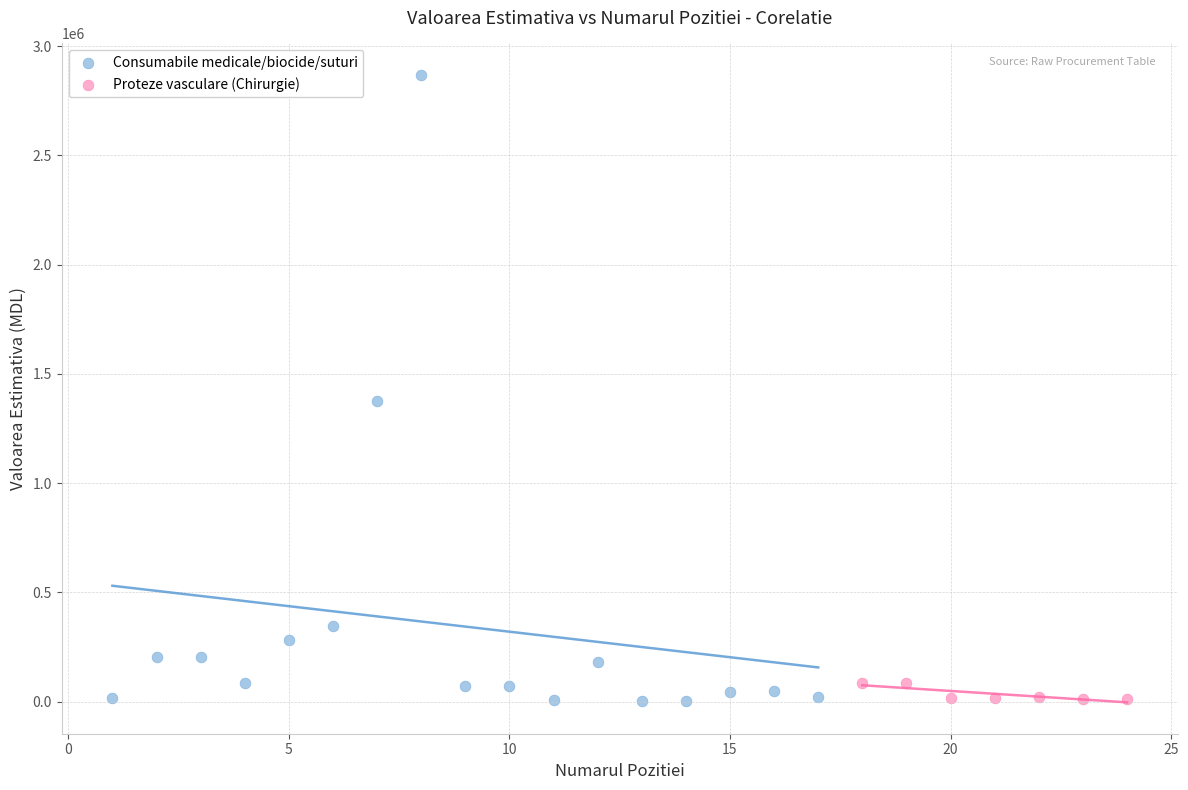

Which series reaches the maximum Y coordinate?

Consumabile medicale/biocide/suturi